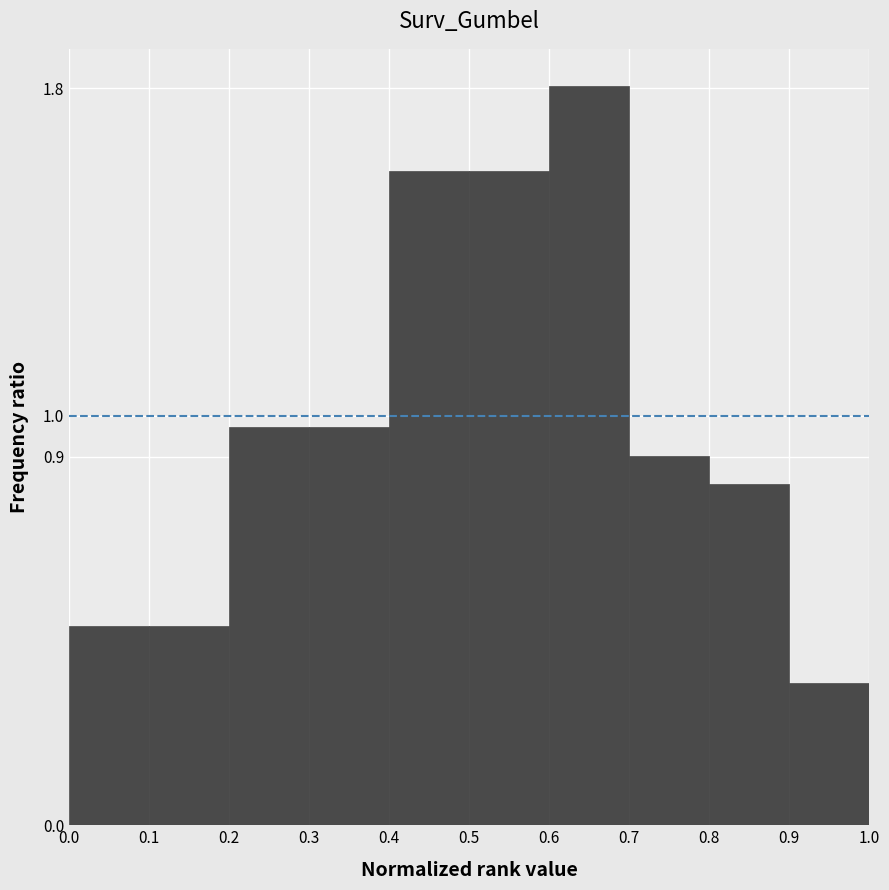

Which range on the x-axis has the tallest bar?

0.6 to 0.7